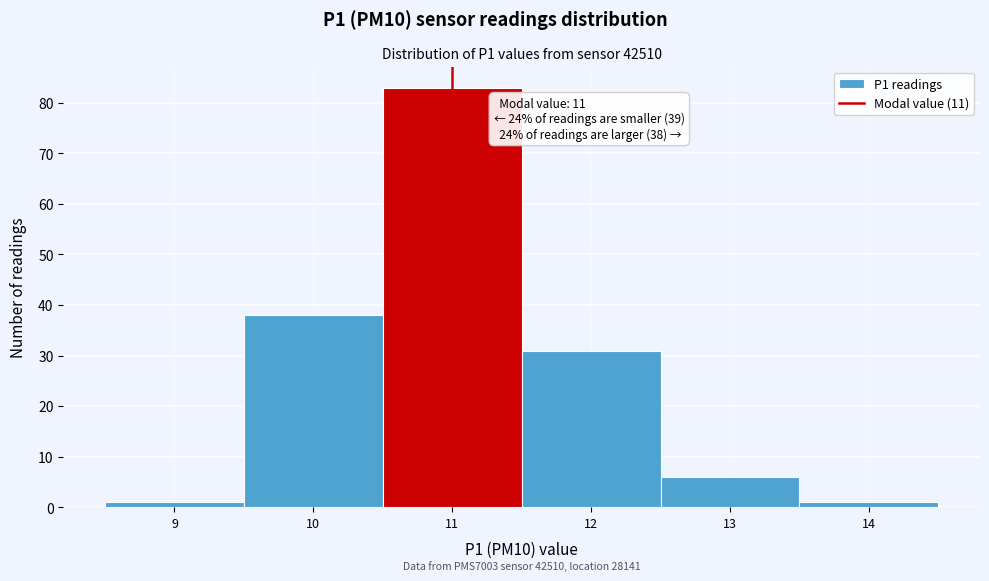

Over which range of the x-axis is the bar tallest?

10.5 to 11.5